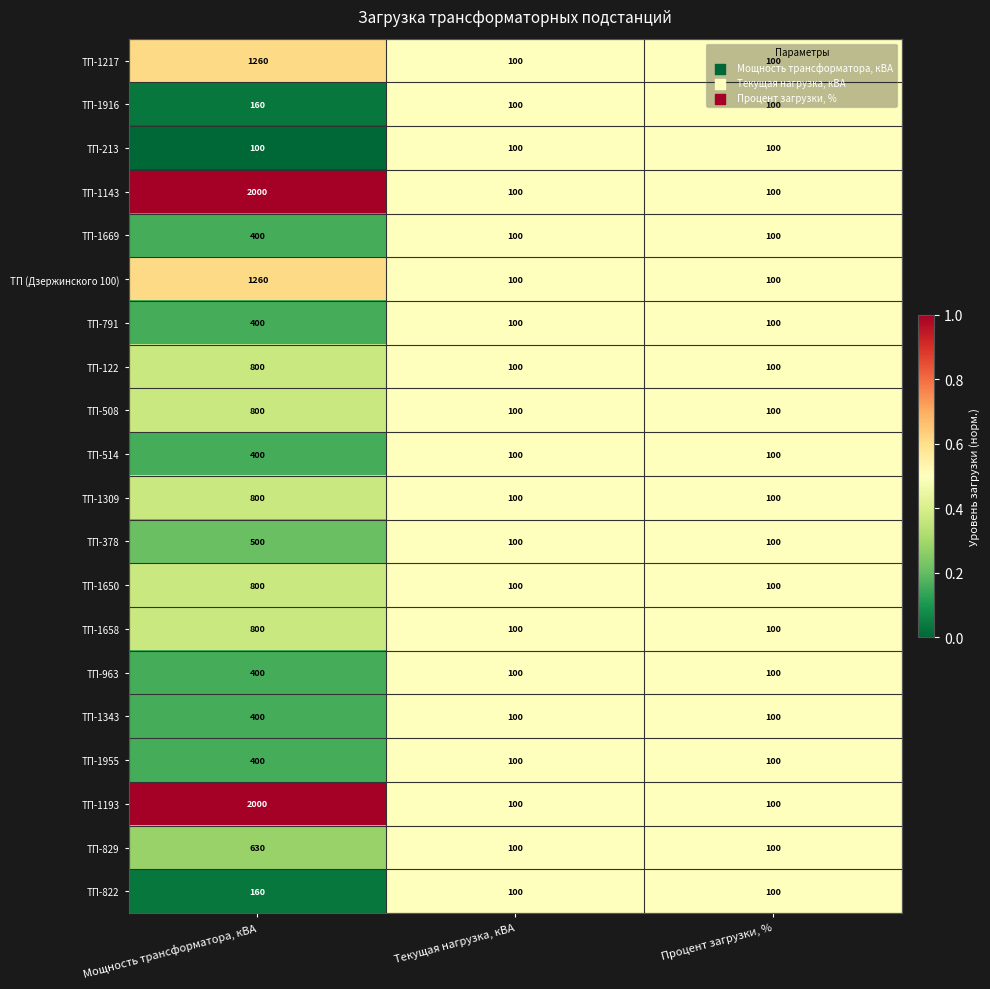

At which category is the sum across all series the highest?

Мощность трансформатора, кВА